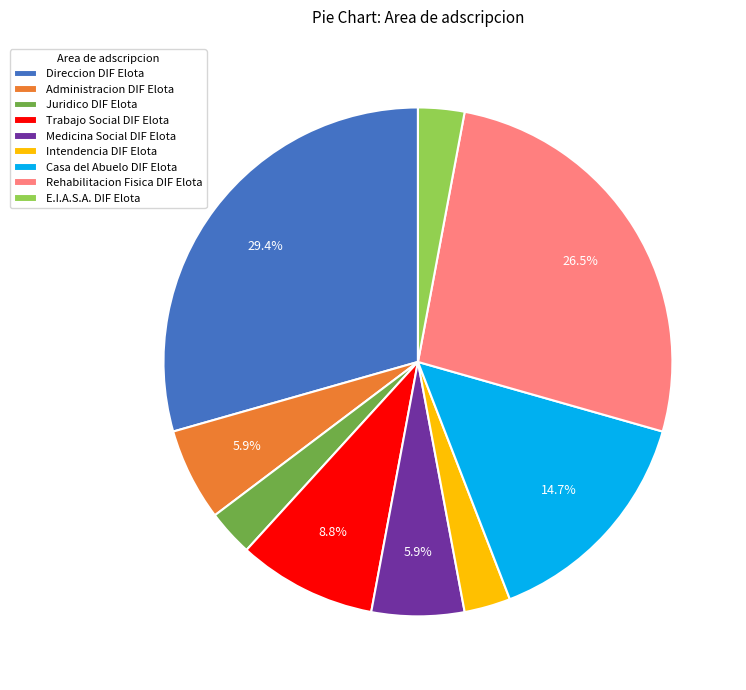

Count the number of slices in the pie.

9